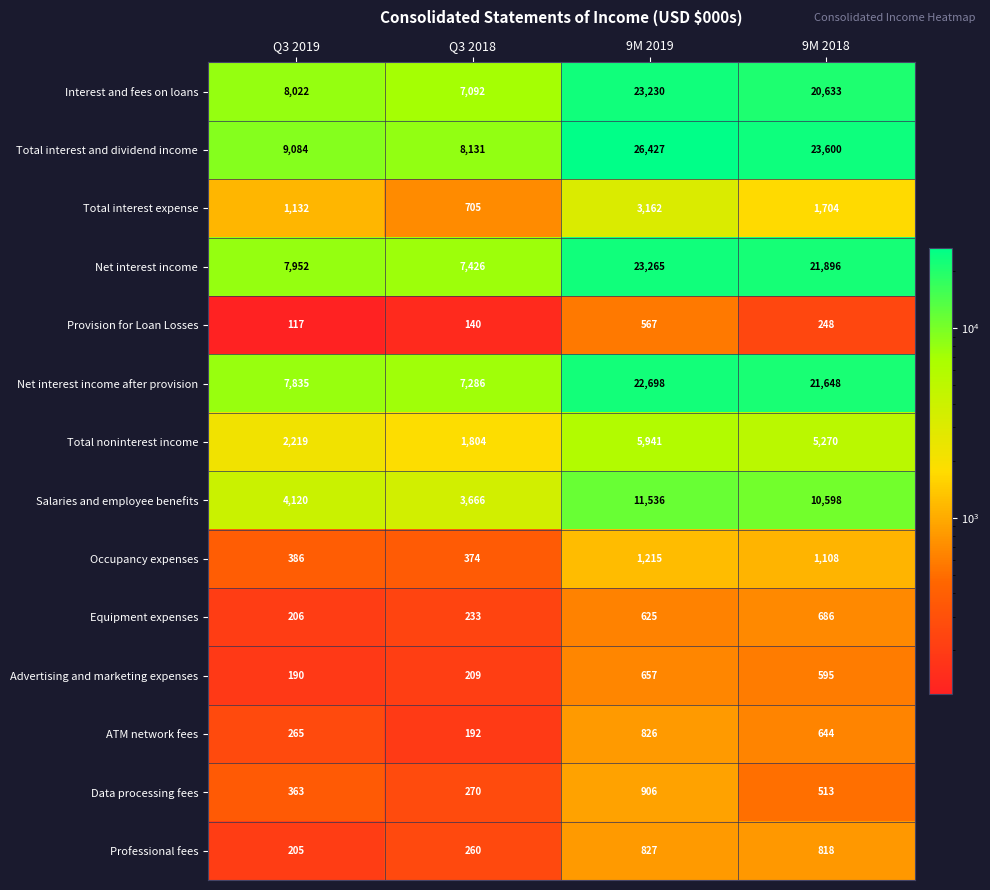

List the series in order of their peak value, highest first.

Total interest and dividend income, Net interest income, Interest and fees on loans, Net interest income after provision, Salaries and employee benefits, Total noninterest income, Total interest expense, Occupancy expenses, Data processing fees, Professional fees, ATM network fees, Equipment expenses, Advertising and marketing expenses, Provision for Loan Losses